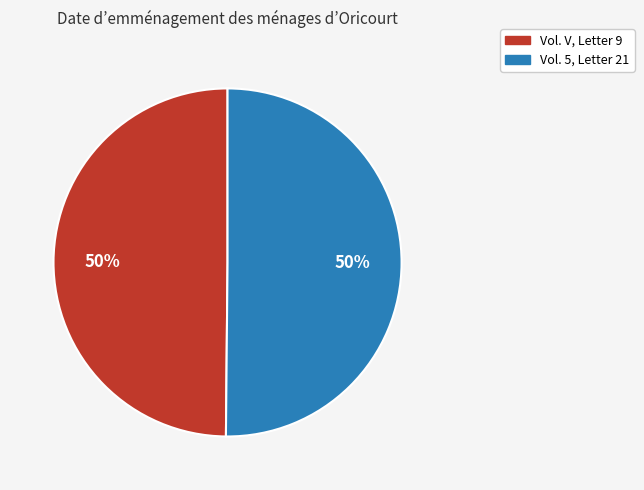

Combined, do Vol. V, Letter 9 and Vol. 5, Letter 21 account for over 50%?

Yes